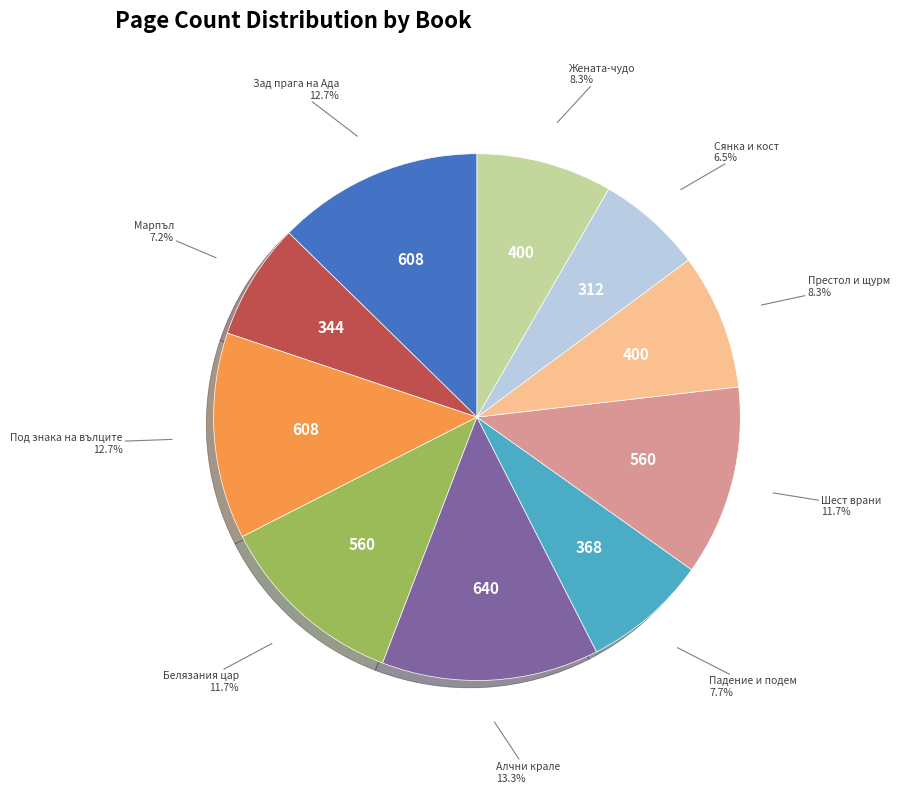

Does Марпъл account for over 50% of the chart?

No